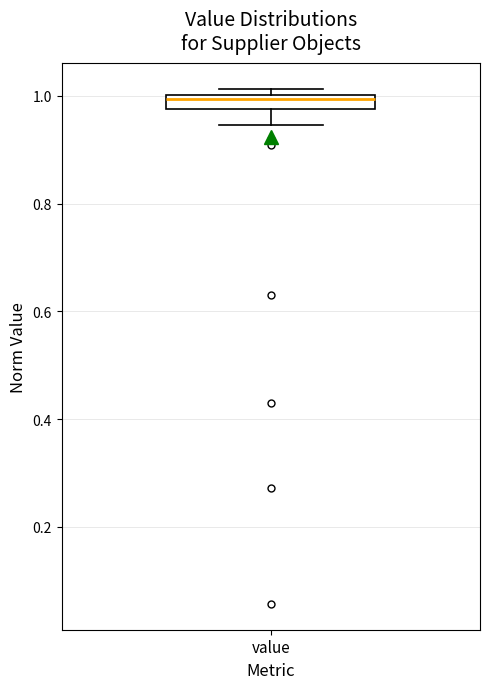

Where is the lower edge of the box for value on the y-axis? The values are not printed on the chart, so give them approximately, as read against the axis.

0.98